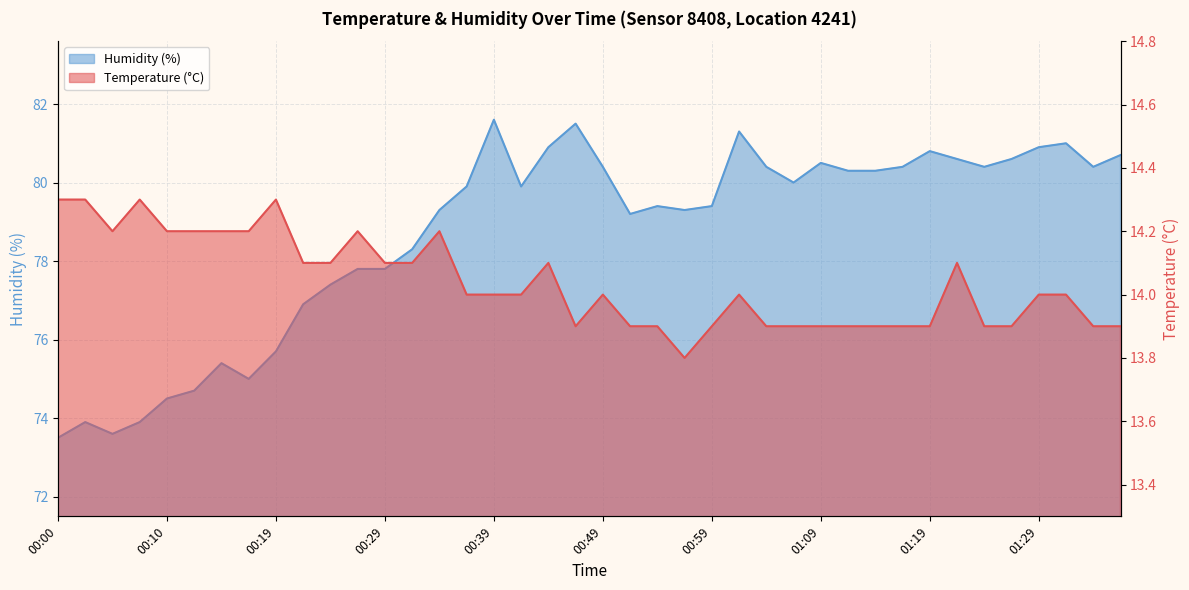

What is the average value of the Humidity (%) series?

78.7